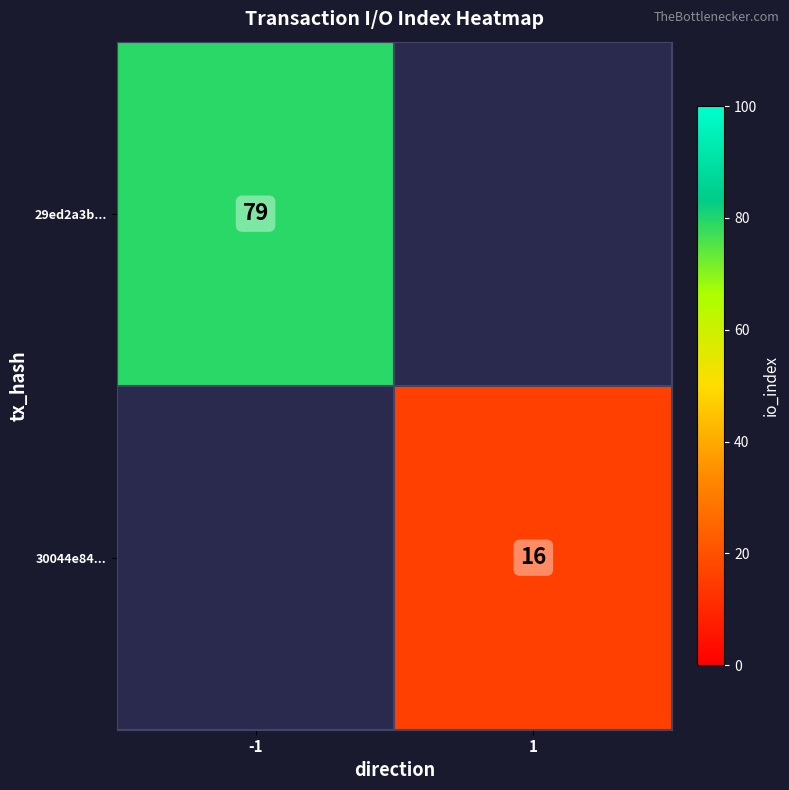

The value of 29ed2a3b... at -1 is 79. True or false?

True